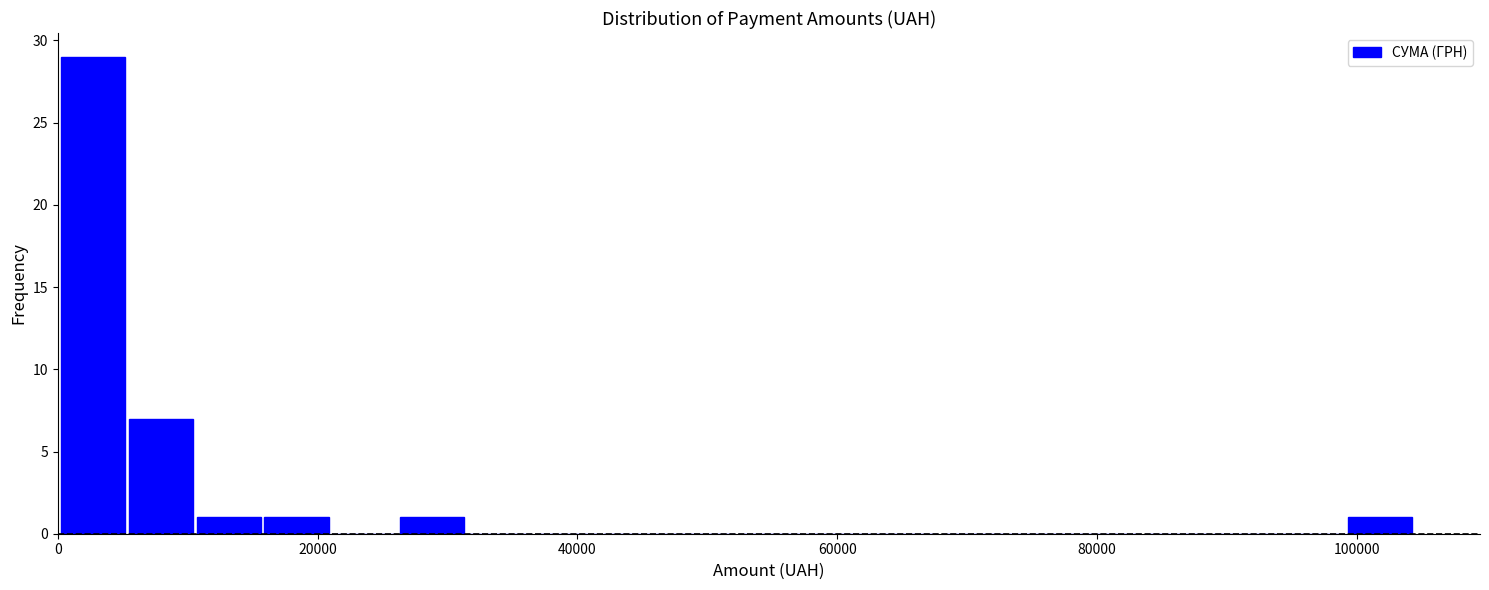

Around what value on the x-axis is the tallest bar? Give the approximate position of its centre, as read against the axis.

2000